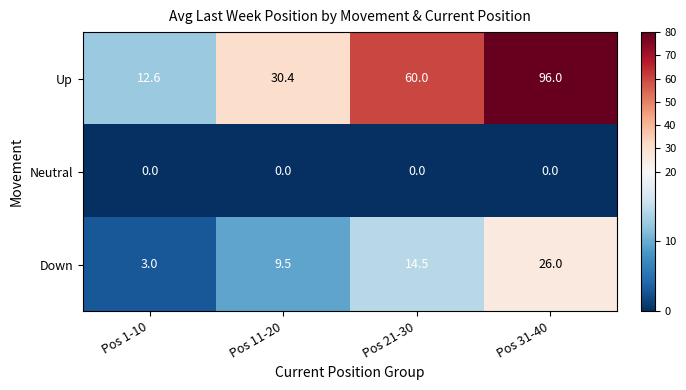

At which label does Up reach its peak?

Pos 31-40